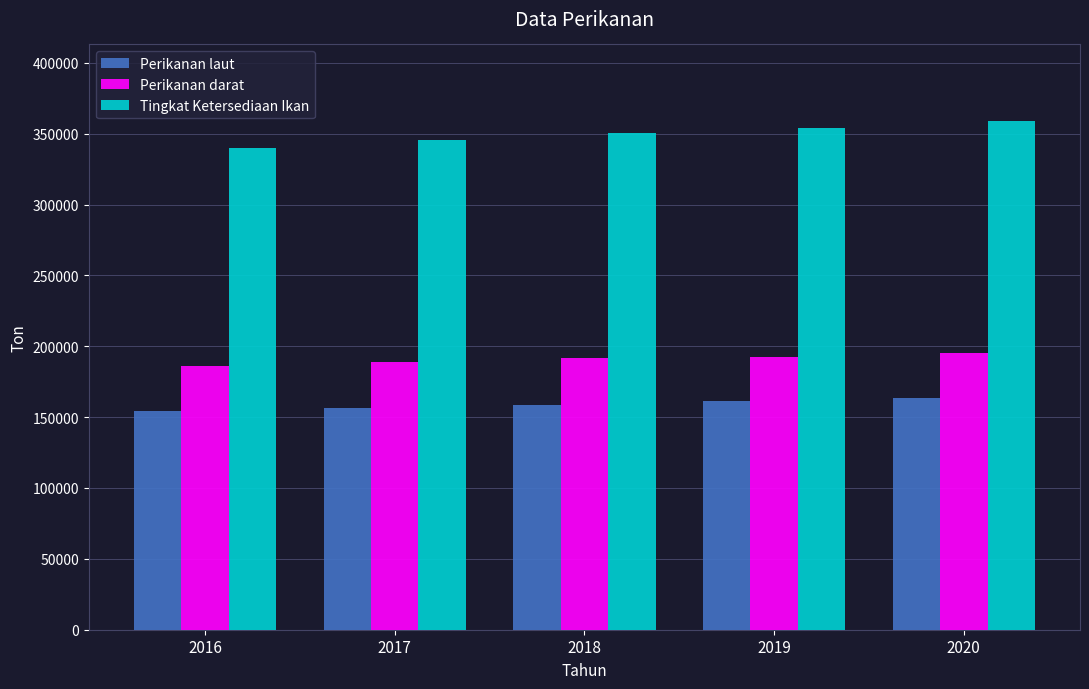

Is the value of Perikanan laut at 2020 greater than the value of Tingkat Ketersediaan Ikan at 2020?

No